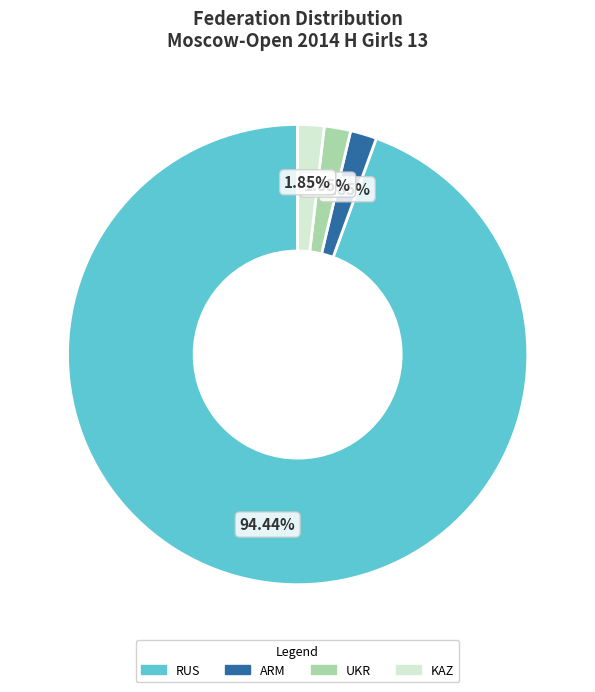

What percentage is NOT represented by ARM?

98.1%